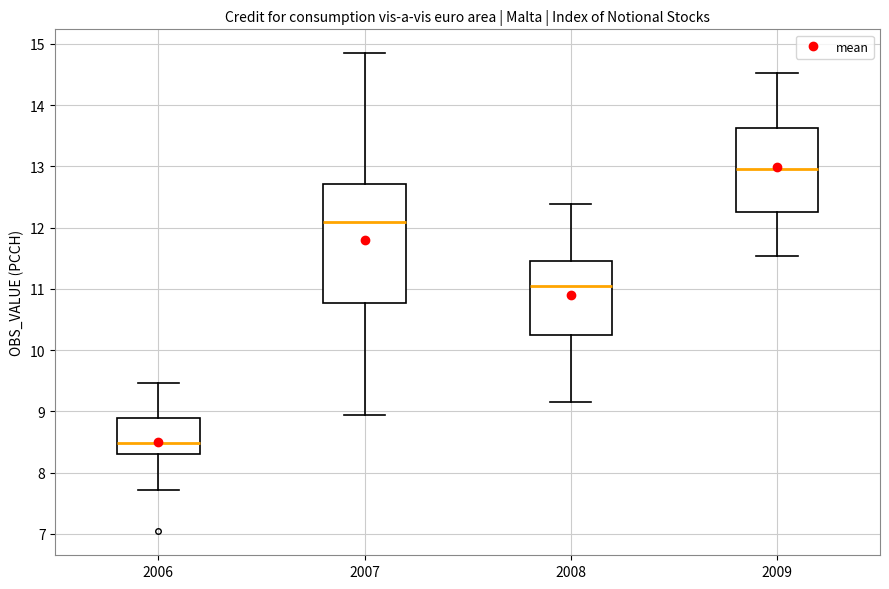

Which box has the highest median line?

2009